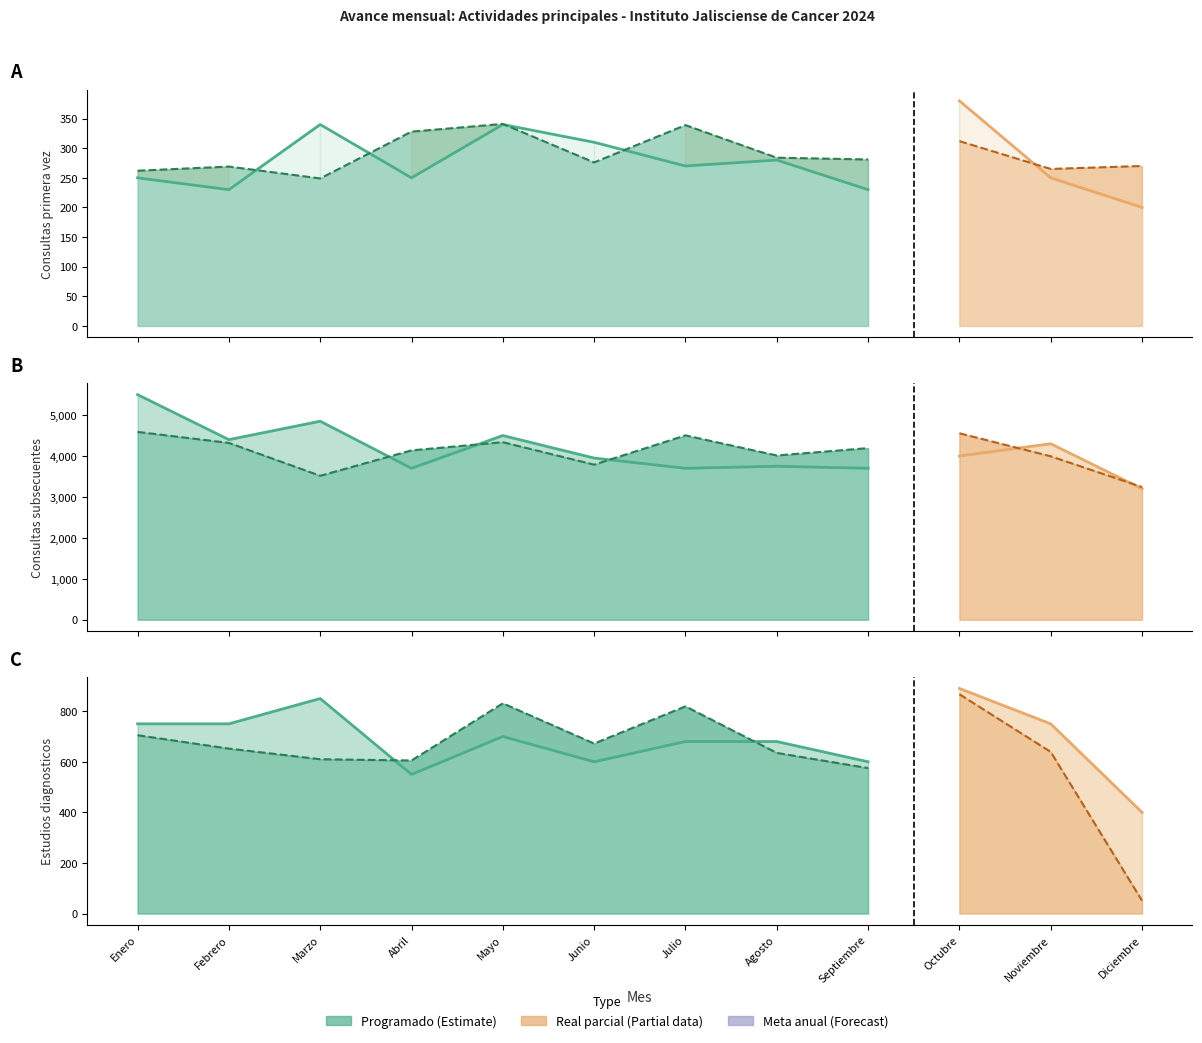

What position from the left is Marzo?

3